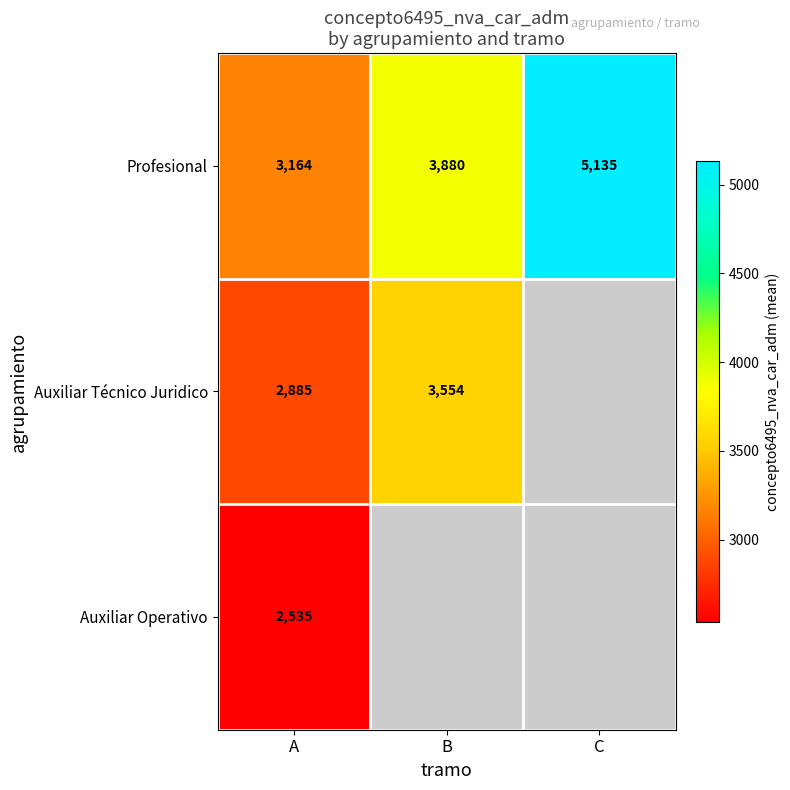

What is the difference between the highest and lowest values at B?

326.5